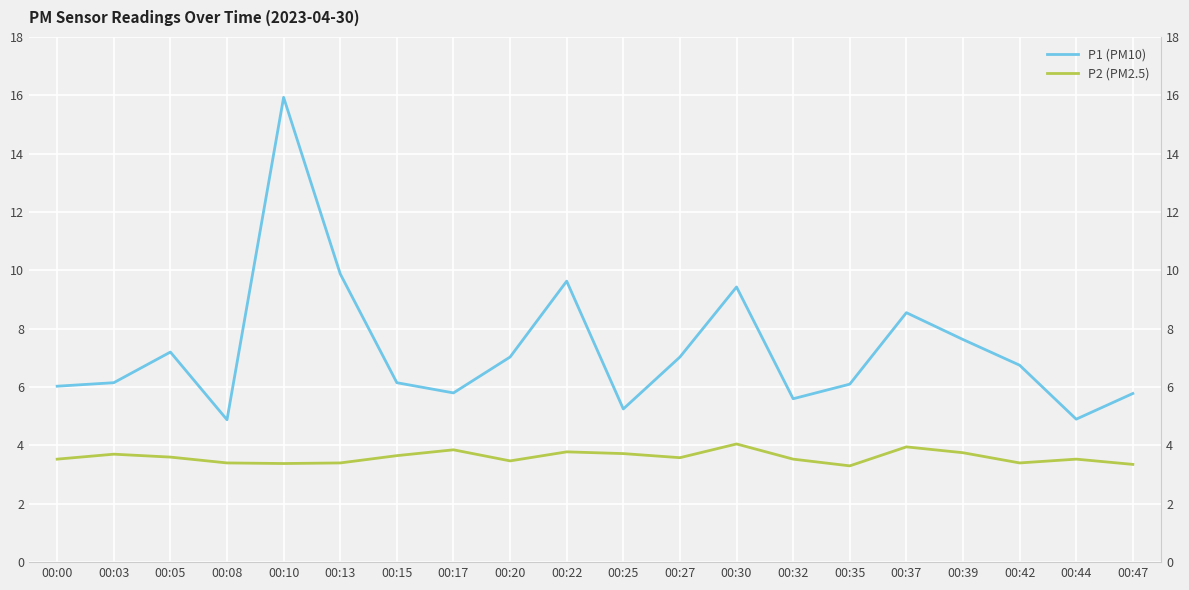

What is the approximate value of P2 (PM2.5) at 00:03?

3.7